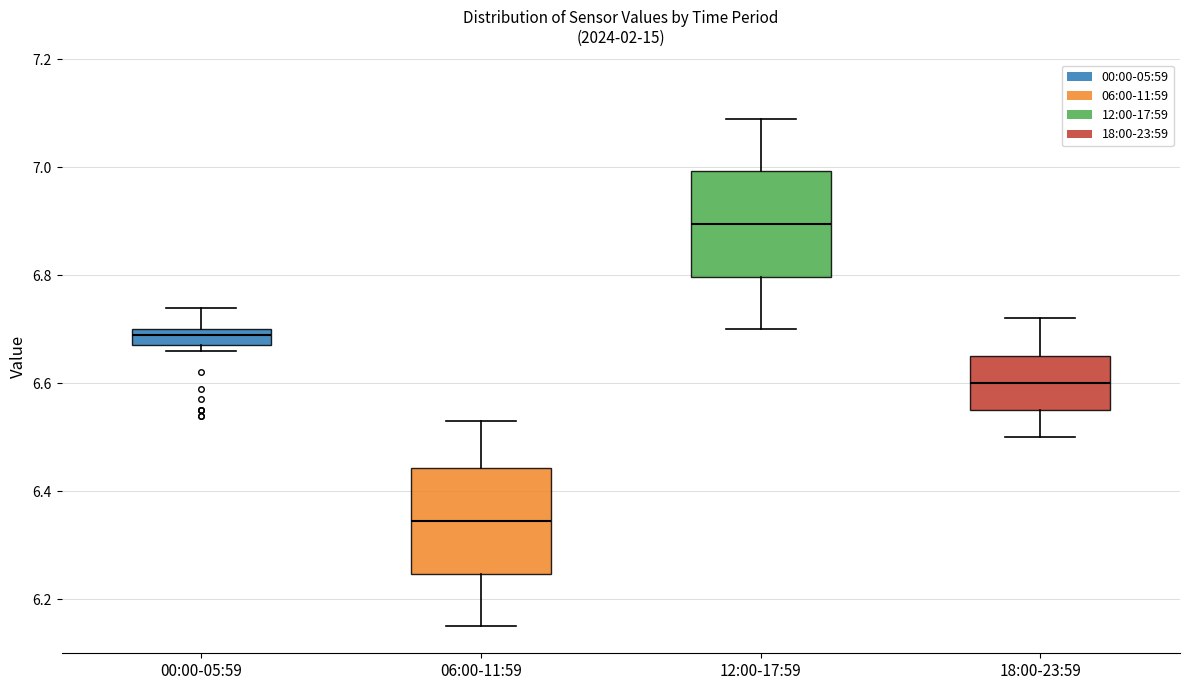

Reading left to right, read every box against the y-axis: the position of its median line, the range the box covers, and the ends of its whiskers. The values are not printed on the chart, so give them approximately, as read against the axis.

00:00-05:59: median 6.70 (just below the box's upper edge), box 6.68 to 6.70, whiskers 6.66 to 6.74
06:00-11:59: median 6.34, box 6.24 to 6.44, whiskers 6.16 to 6.54
12:00-17:59: median 6.90, box 6.80 to 7.00, whiskers 6.70 to 7.10
18:00-23:59: median 6.60, box 6.56 to 6.66, whiskers 6.50 to 6.72